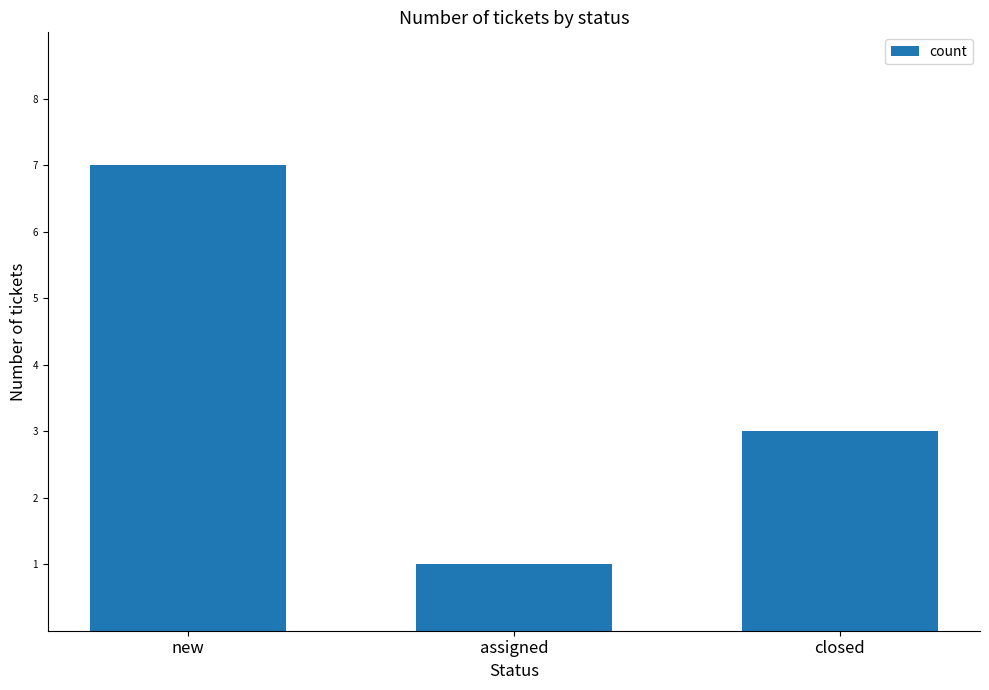

What is the label of the 1st bar from the left?

new